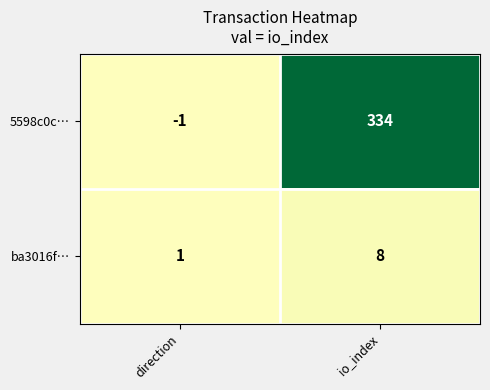

List the series in order of their peak value, lowest first.

ba3016f…, 5598c0c…